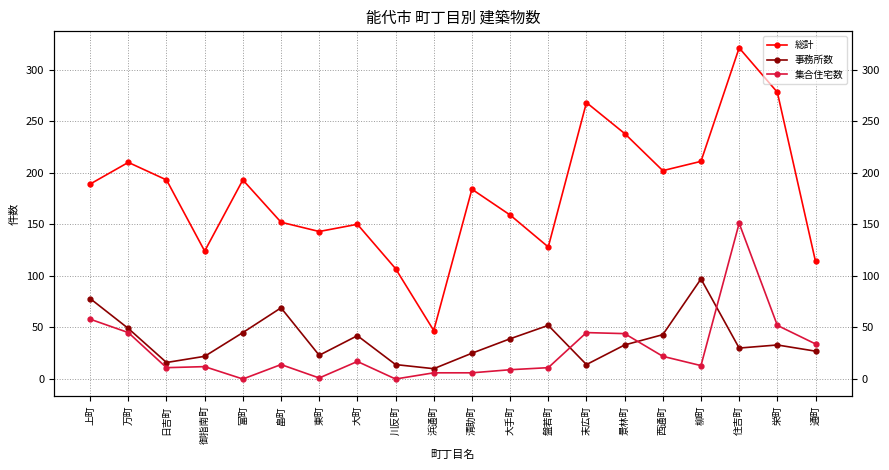

True or false: 事務所数 and 総計 cross at least once.

False